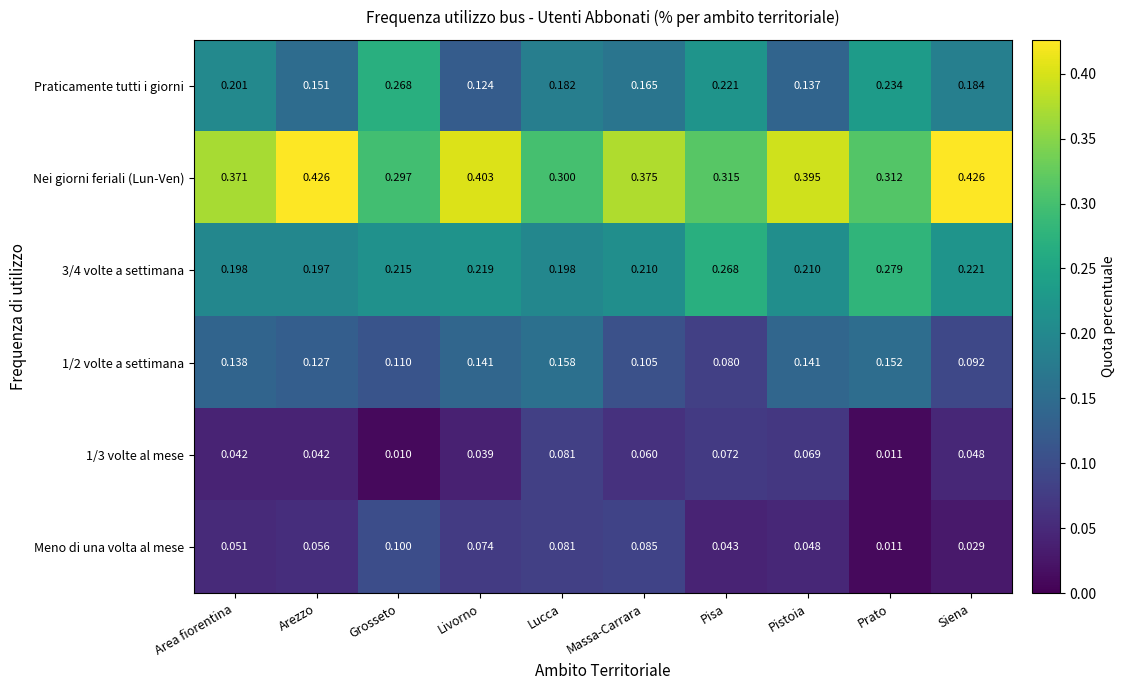

List the labels in order of Praticamente tutti i giorni value, largest first.

Grosseto, Prato, Pisa, Area fiorentina, Siena, Lucca, Massa-Carrara, Arezzo, Pistoia, Livorno